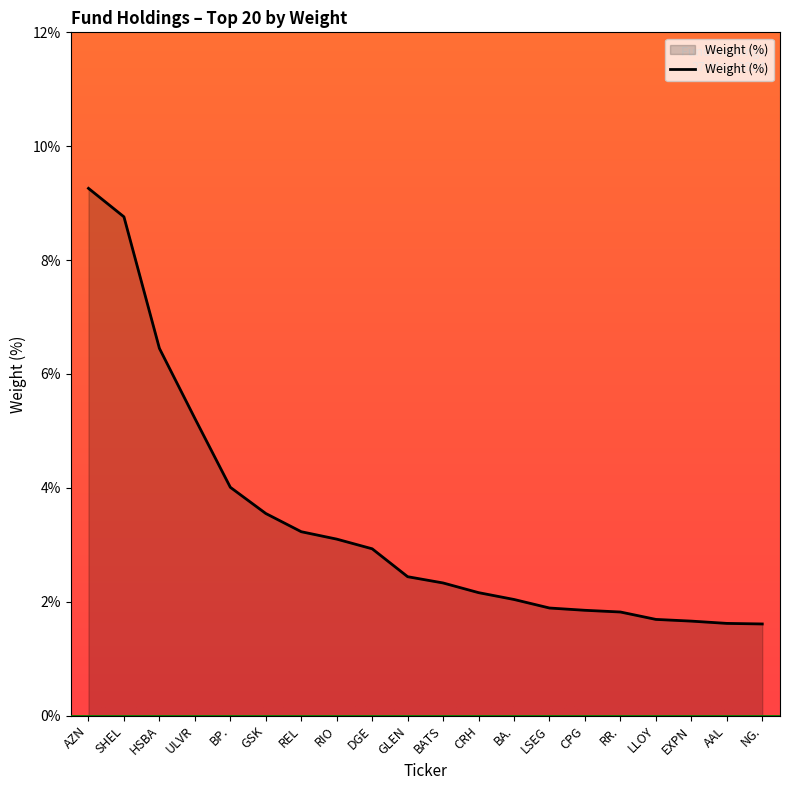

What is the difference between the values at ULVR and GSK?

1.7